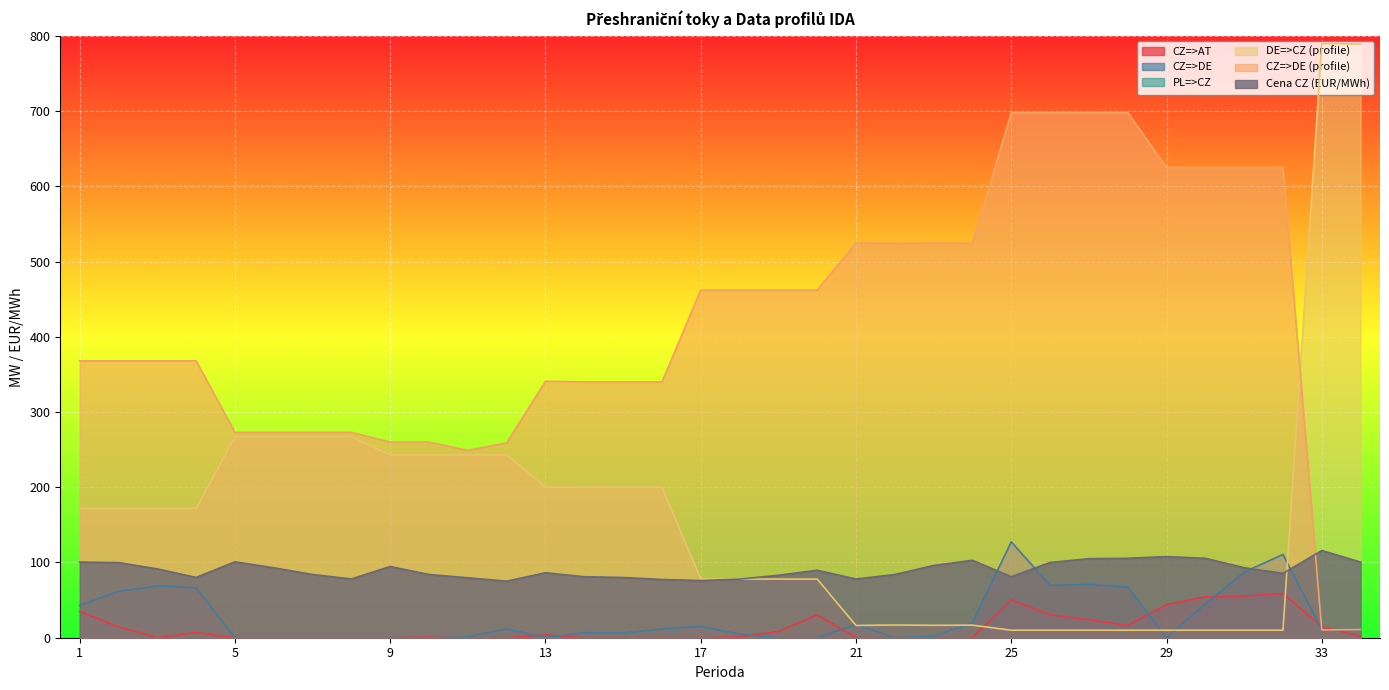

Reading left to right, extract all data points from this chart.

CZ=>AT: 34.9	14.5	0.0	6.9	0.0	0.0	0.0	0.0	0.0	0.9	0.0	0.0	3.6	0.0	0.0	0.0	0.0	1.1	8.2	30.4	0.0	0.0	0.0	0.0	50.2	30.6	23.9	16.2	44.0	54.3	55.3	58.7	14.6	1.7
CZ=>DE: 43.0	61.5	68.9	66.4	0.0	0.0	0.0	0.0	0.0	0.0	1.1	11.7	0.0	6.8	6.3	11.6	15.0	4.7	0.0	0.0	17.6	0.0	1.9	20.1	127.4	69.6	70.9	67.2	0.0	44.8	87.2	110.7	10.3	10.9
DE=>CZ (profile): 172.0	172.0	172.0	172.0	267.0	267.0	267.0	267.0	243.0	243.0	243.0	243.0	200.1	200.0	200.0	200.0	78.0	78.0	78.0	78.0	16.3	16.9	16.5	16.7	10.0	10.0	10.0	10.0	10.0	10.0	10.0	10.0	789.7	789.1
CZ=>DE (profile): 368.0	368.0	368.0	368.0	273.0	273.0	273.0	273.0	260.0	260.0	249.0	259.0	340.9	340.0	340.0	340.0	462.0	462.0	462.0	462.0	524.7	524.1	524.5	524.3	698.0	698.0	698.0	698.0	625.0	625.0	625.0	625.0	10.3	10.9
Cena CZ (EUR/MWh): 100.5	99.8	91.5	80.1	100.9	92.9	84.0	78.1	94.7	84.0	79.7	75.2	86.3	81.1	80.1	77.4	76.0	77.9	83.0	89.7	78.0	84.0	96.0	102.9	81.0	100.0	105.1	105.6	107.8	105.6	93.1	85.5	115.9	100.5